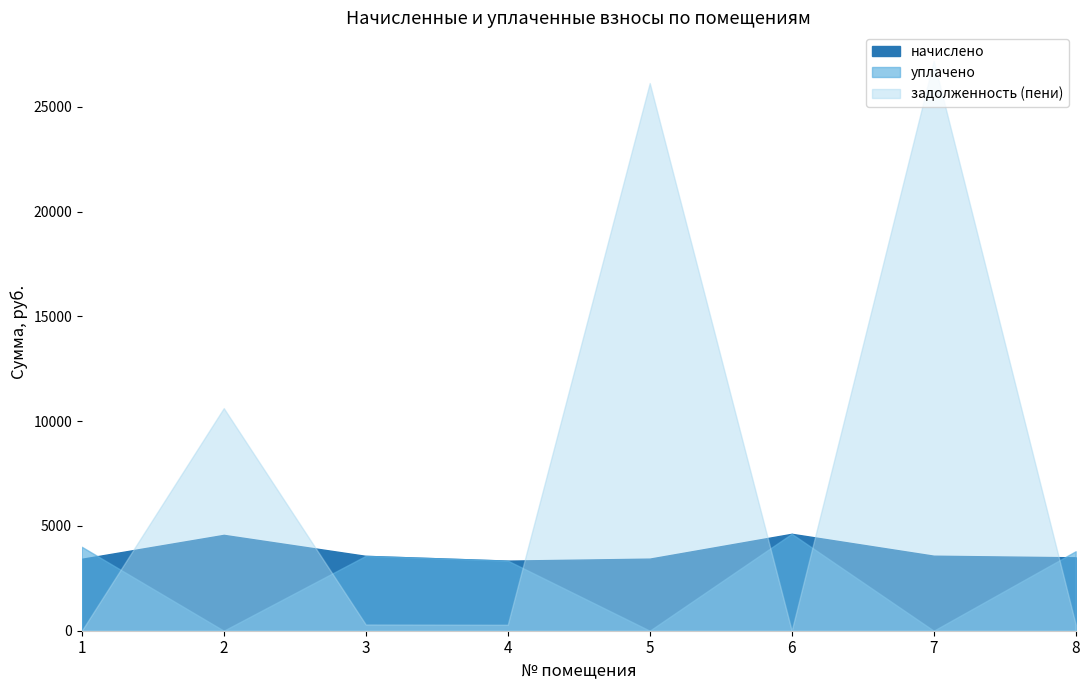

The value of начислено at 2 is 7594.2. True or false?

False